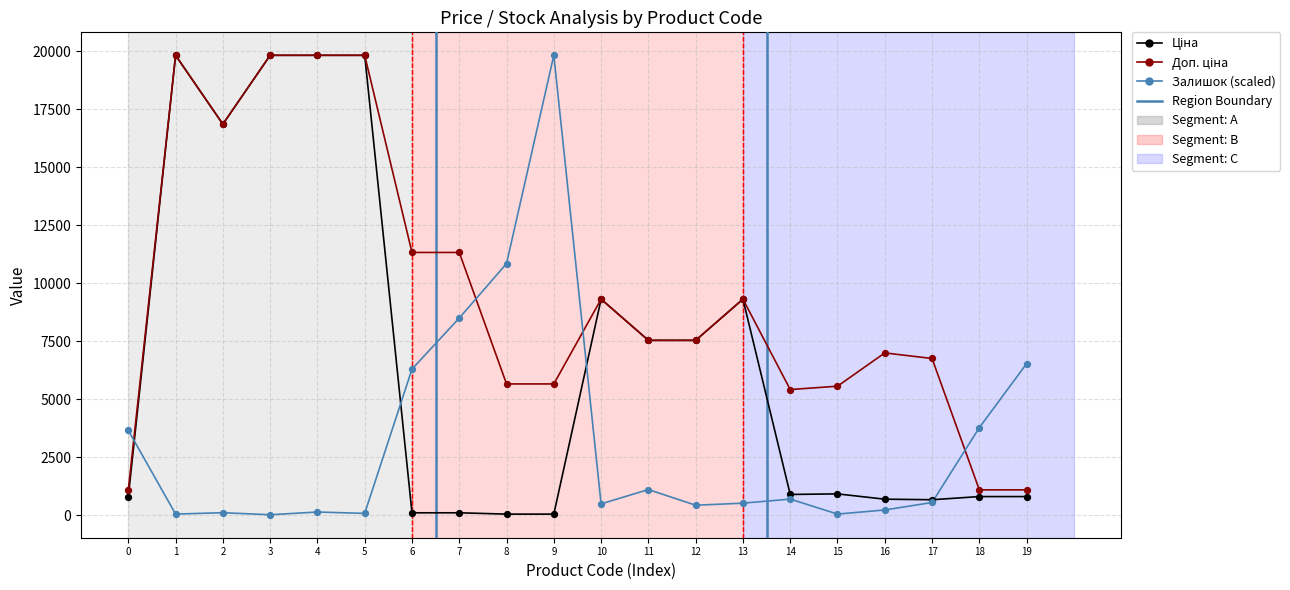

At how many categories does at least one series exceed 8066?

11